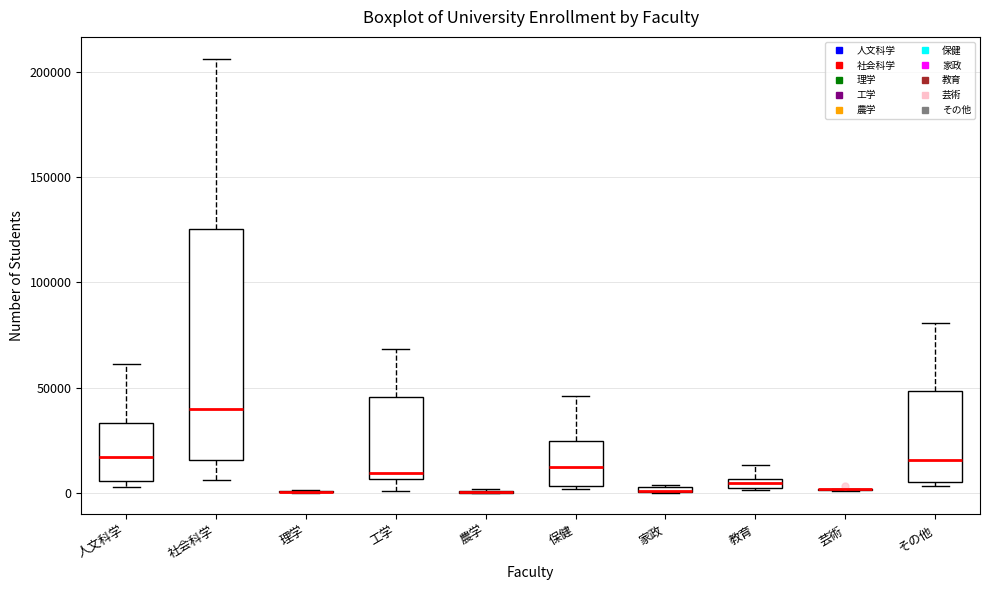

Comparing the boxes themselves (not the whiskers), which one is the tallest?

社会科学